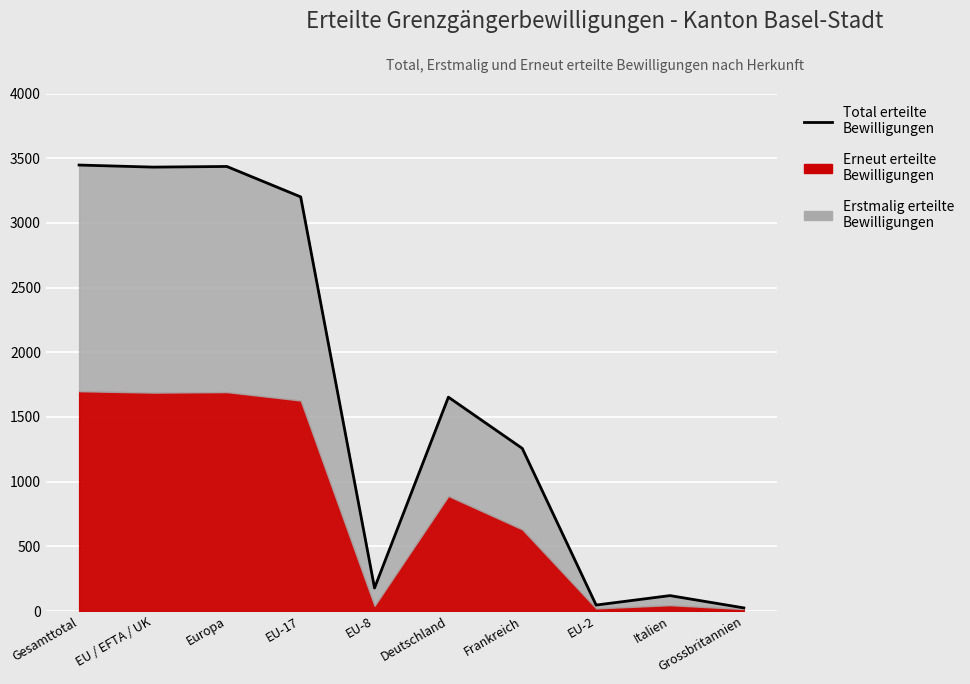

What is the sum of the values at Italien and EU-8?

297